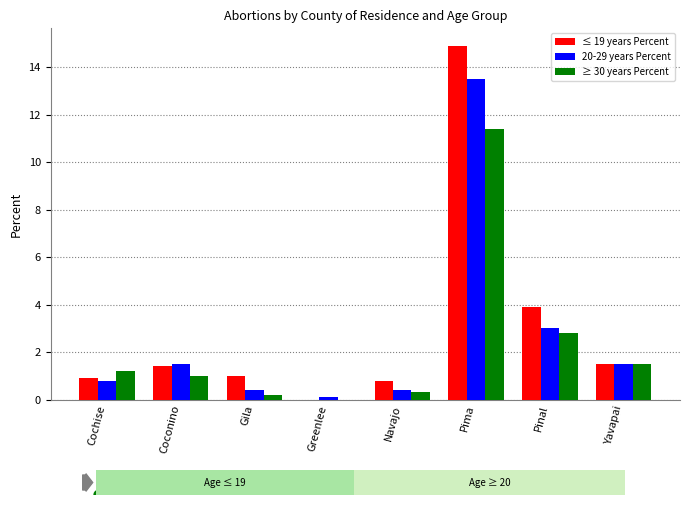

What is the spread (max minus min) of values at Pima?

3.5